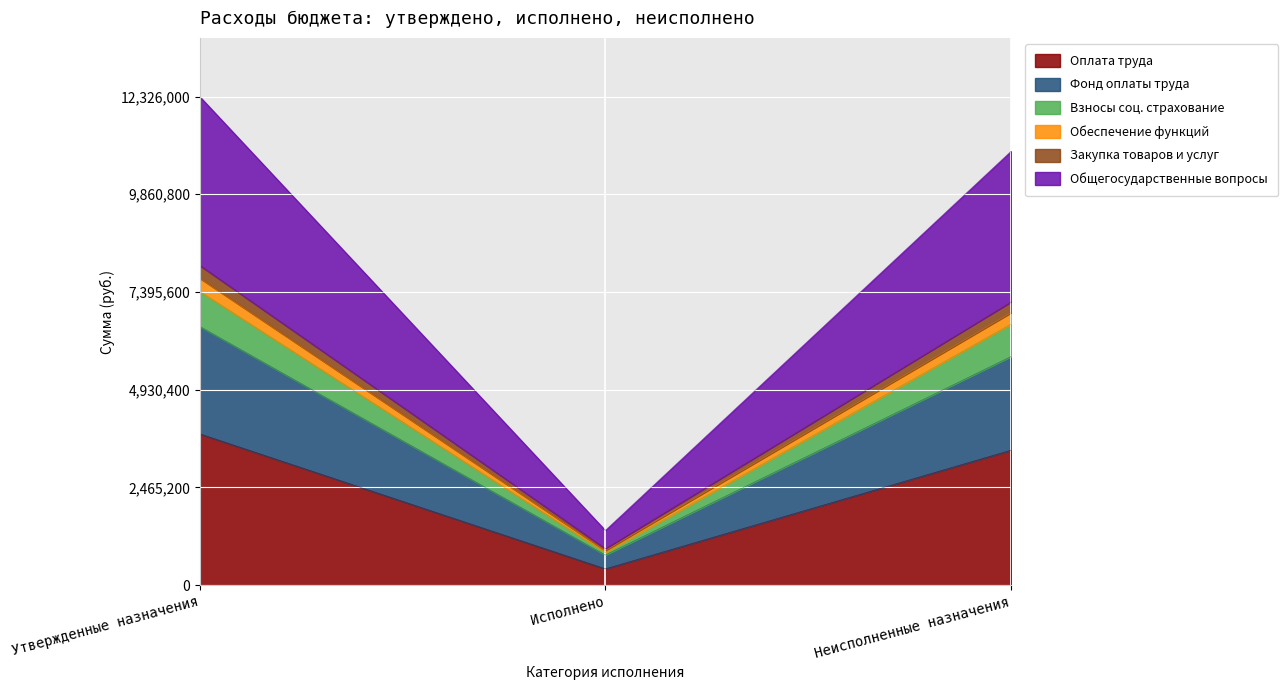

Is it true that Оплата труда equals 3404349.3 at Неисполненные назначения?

True